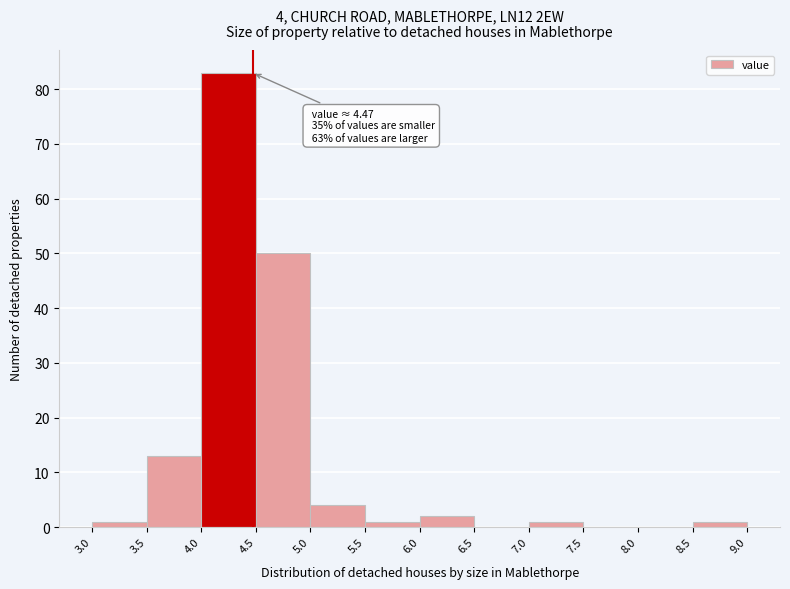

Over which range of the x-axis is the bar tallest?

4.0 to 4.5